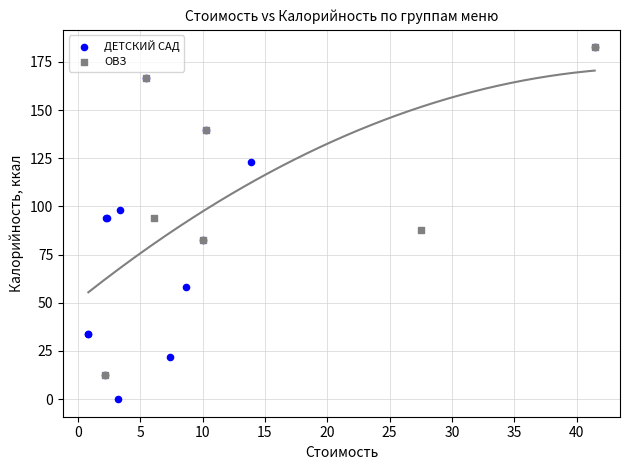

Which series has the widest spread of Y values?

ДЕТСКИЙ САД